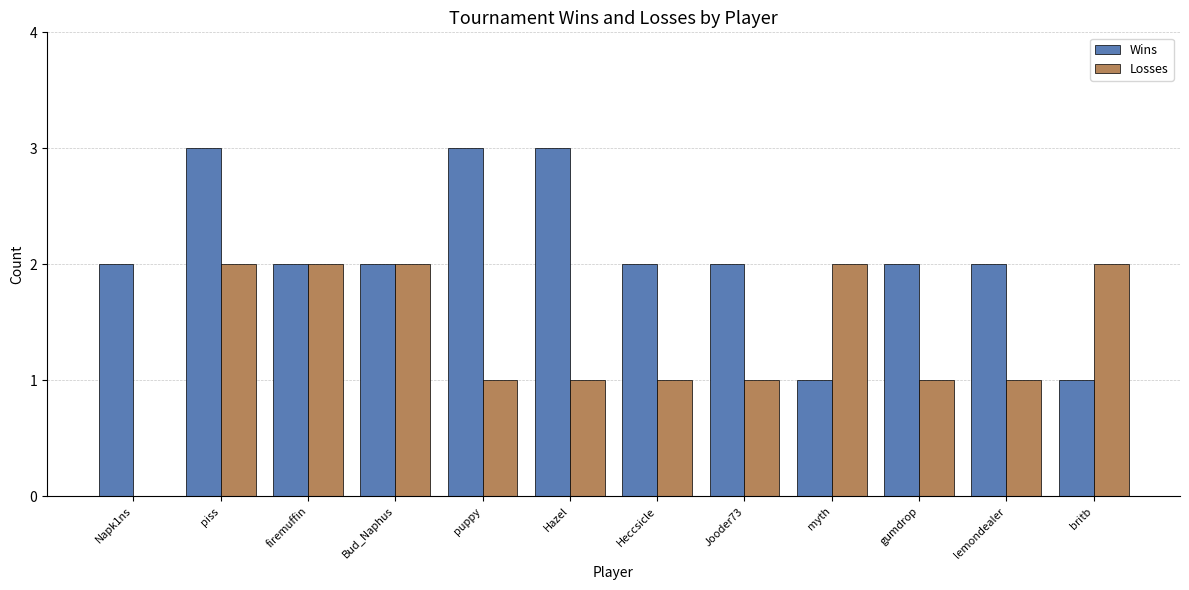

How many series are shown in this chart?

2